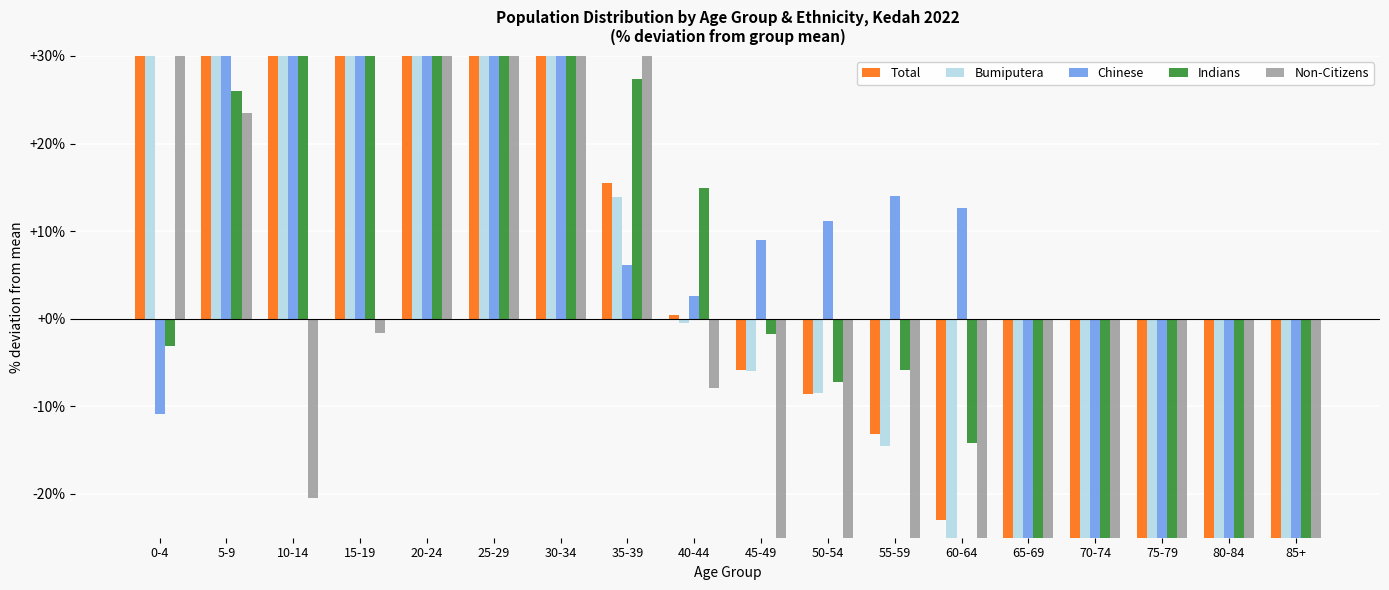

Is the value of Non-Citizens at 25-29 greater than the value of Bumiputera at 50-54?

Yes